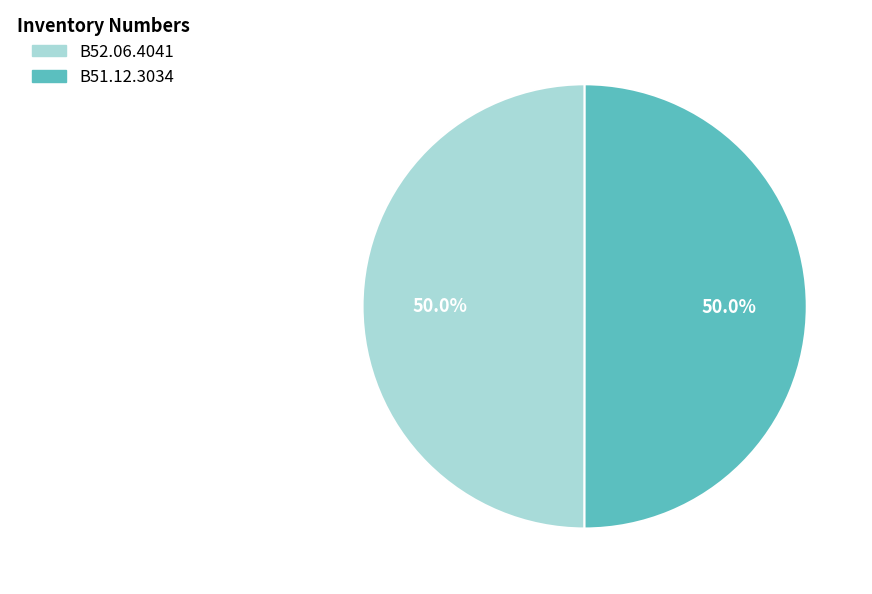

Combined, what portion of the pie is B51.12.3034 and B52.06.4041?

100.0%